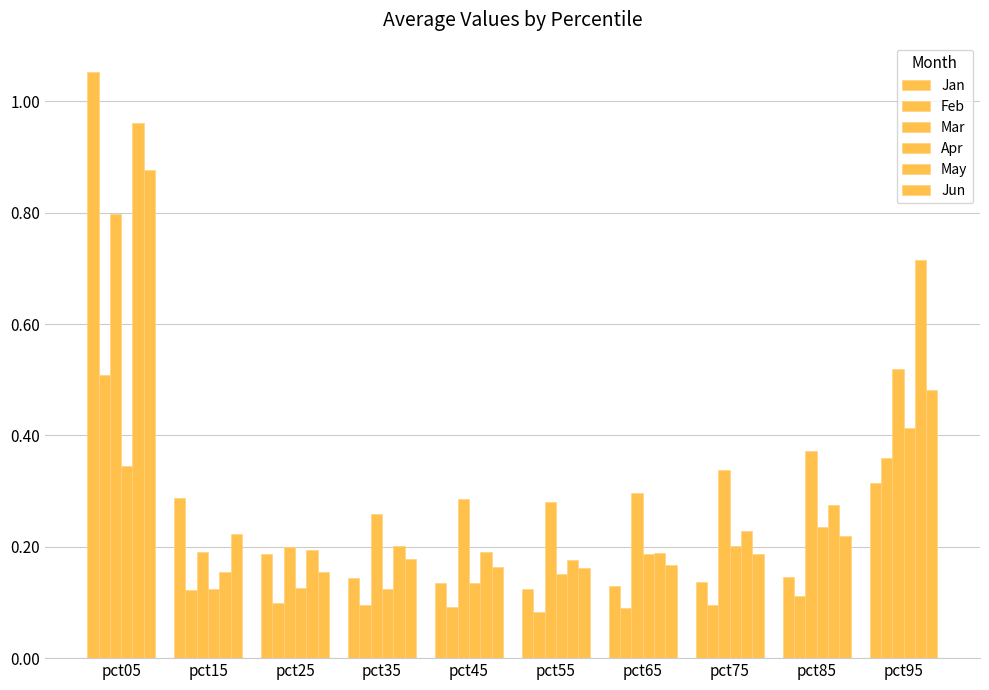

Reading left to right, extract all data points from this chart.

Jan: 1.1	0.3	0.2	0.1	0.1	0.1	0.1	0.1	0.1	0.3
Feb: 0.5	0.1	0.1	0.1	0.1	0.1	0.1	0.1	0.1	0.4
Mar: 0.8	0.2	0.2	0.3	0.3	0.3	0.3	0.3	0.4	0.5
Apr: 0.3	0.1	0.1	0.1	0.1	0.2	0.2	0.2	0.2	0.4
May: 1.0	0.2	0.2	0.2	0.2	0.2	0.2	0.2	0.3	0.7
Jun: 0.9	0.2	0.2	0.2	0.2	0.2	0.2	0.2	0.2	0.5